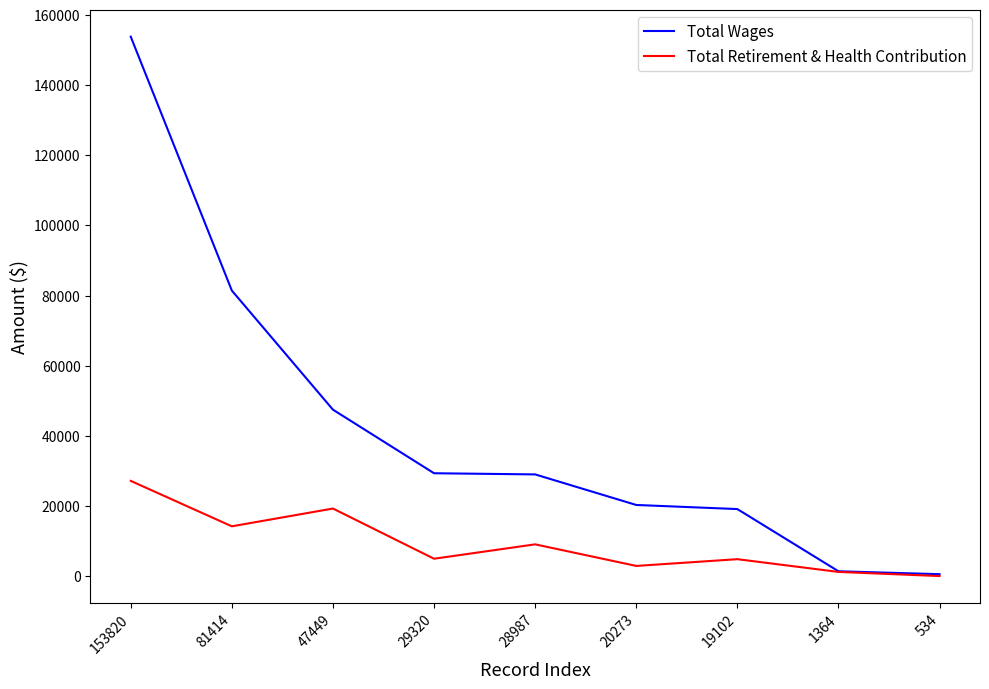

The value of Total Wages at 29320 is 43985. True or false?

False